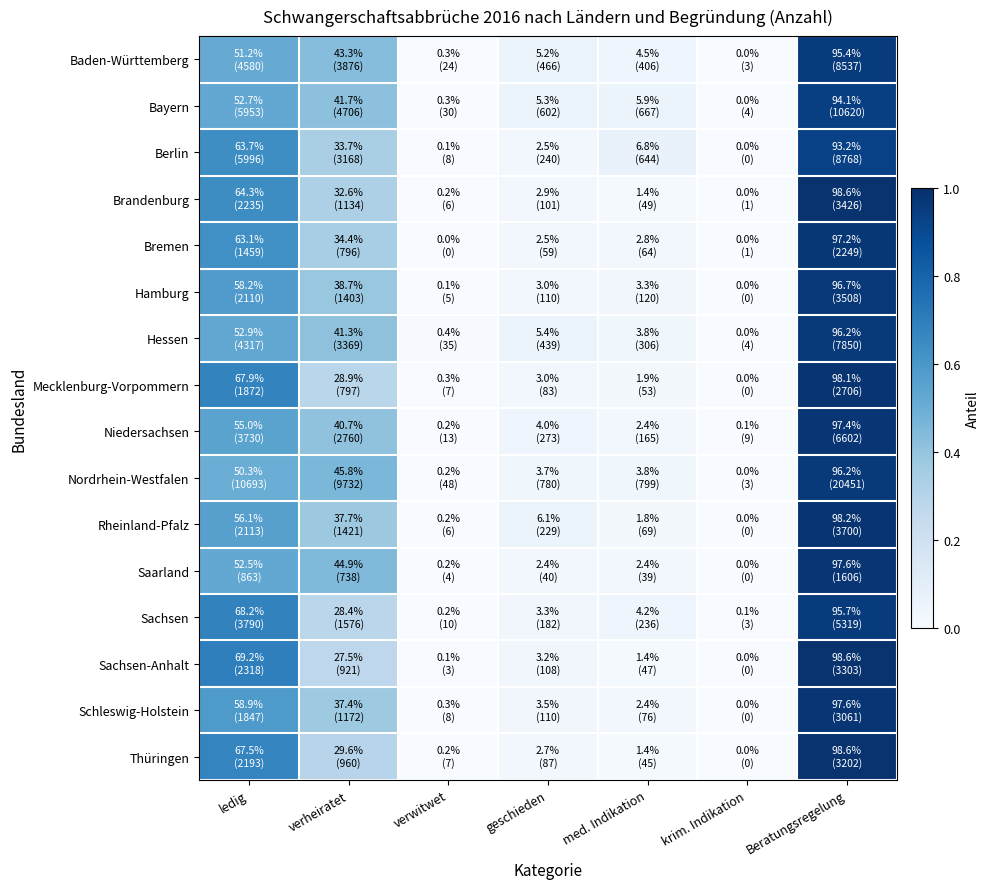

Which series has the widest spread of values?

Thüringen